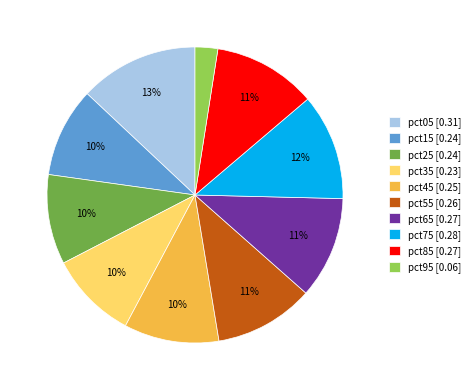

Which slice is the largest?

pct05